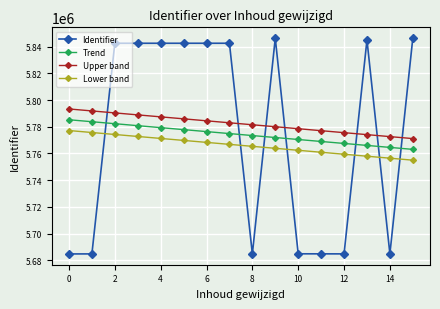

What is the difference between the second highest and second lowest values in the Trend series?

19228.8